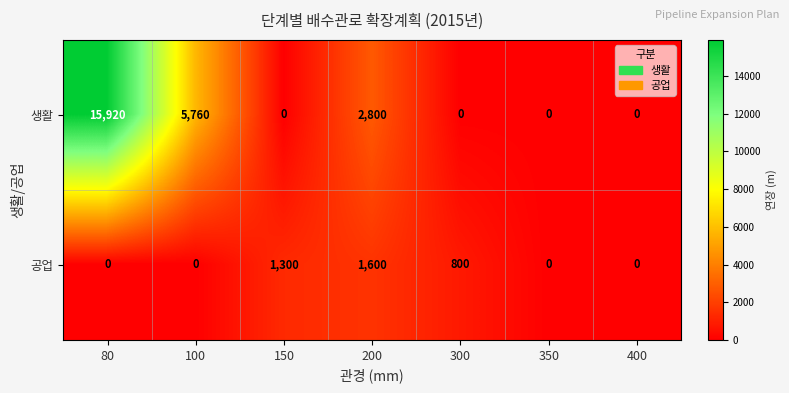

Which series has the largest total across all categories?

생활